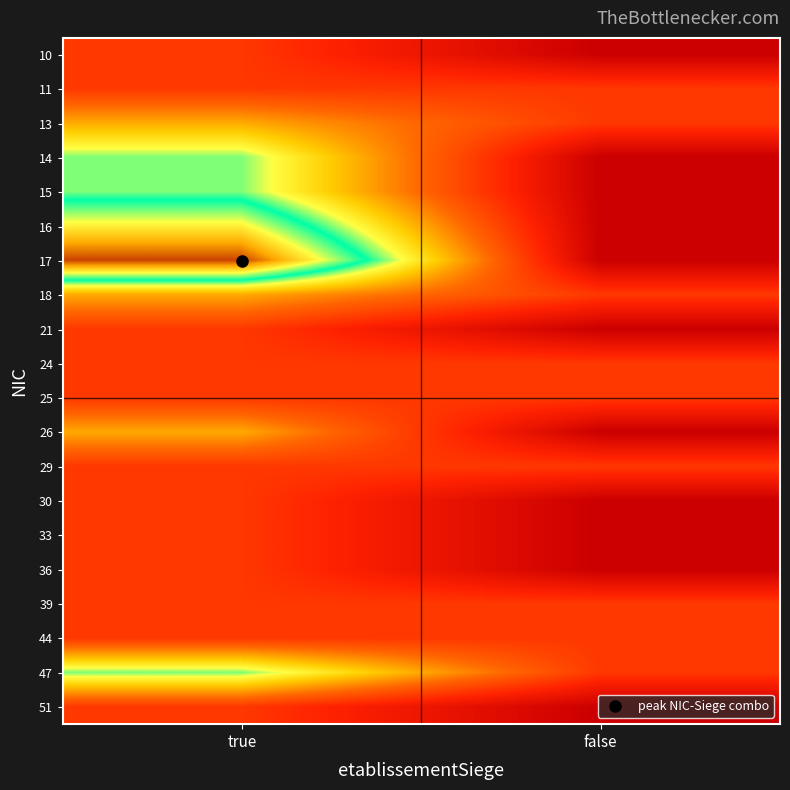

Reading right to left, transcribe all the data shown in this chart.

10: false=0	true=1
11: false=1	true=1
13: false=1	true=2
14: false=0	true=3
15: false=0	true=3
16: false=0	true=4
17: false=0	true=5
18: false=1	true=2
21: false=0	true=1
24: false=1	true=1
25: false=1	true=1
26: false=0	true=2
29: false=1	true=1
30: false=0	true=1
33: false=0	true=1
36: false=0	true=1
39: false=1	true=1
44: false=1	true=1
47: false=1	true=3
51: false=0	true=1